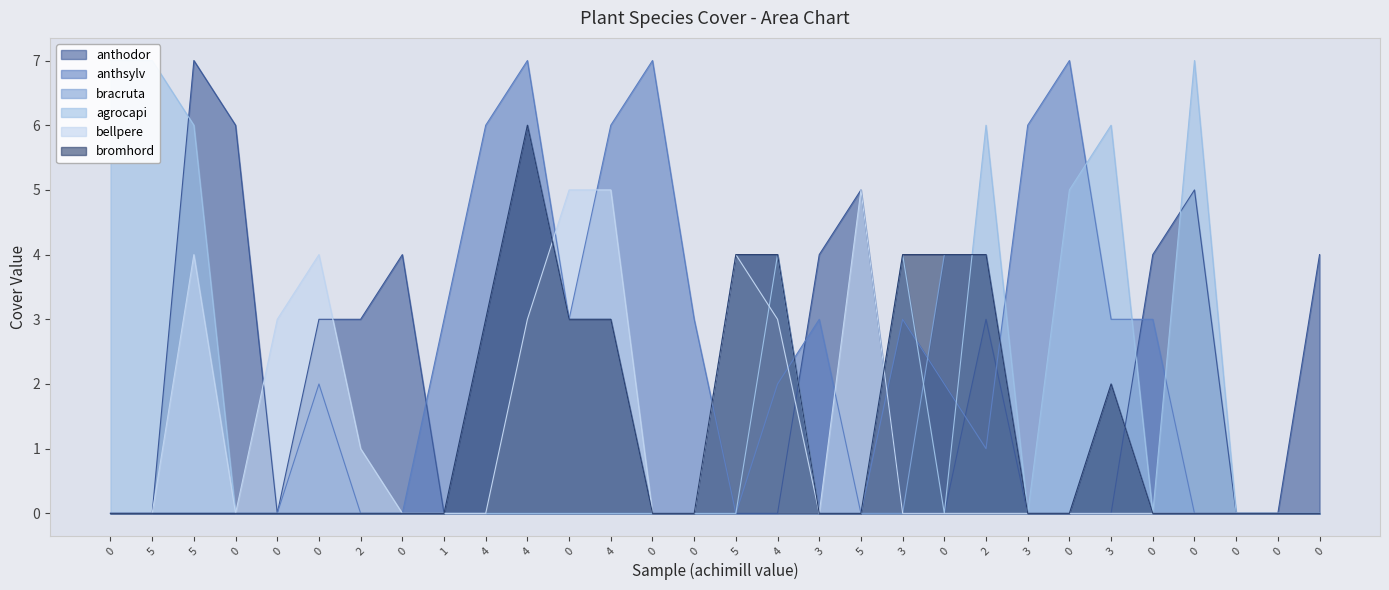

Where is bracruta nearest to the value 3?

4